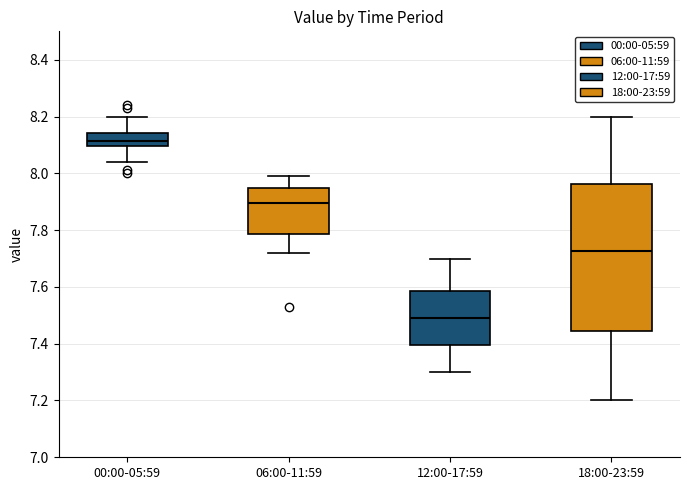

Reading left to right, transcribe this box plot: for each box, give where its median line is, the range the box spans, and where its two whiskers end, as read against the y-axis. The values are not printed on the chart, so give them approximately, as read against the axis.

00:00-05:59: median 8.12, box 8.10 to 8.14, whiskers 8.04 to 8.20
06:00-11:59: median 7.90, box 7.78 to 7.96, whiskers 7.72 to 8.00
12:00-17:59: median 7.50, box 7.40 to 7.58, whiskers 7.30 to 7.70
18:00-23:59: median 7.72, box 7.44 to 7.96, whiskers 7.20 to 8.20